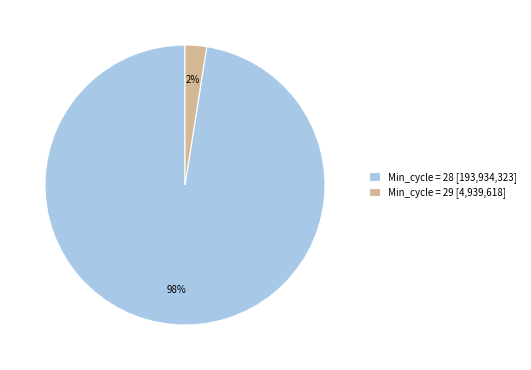

To the nearest percent, what is the average slice percentage?

50%